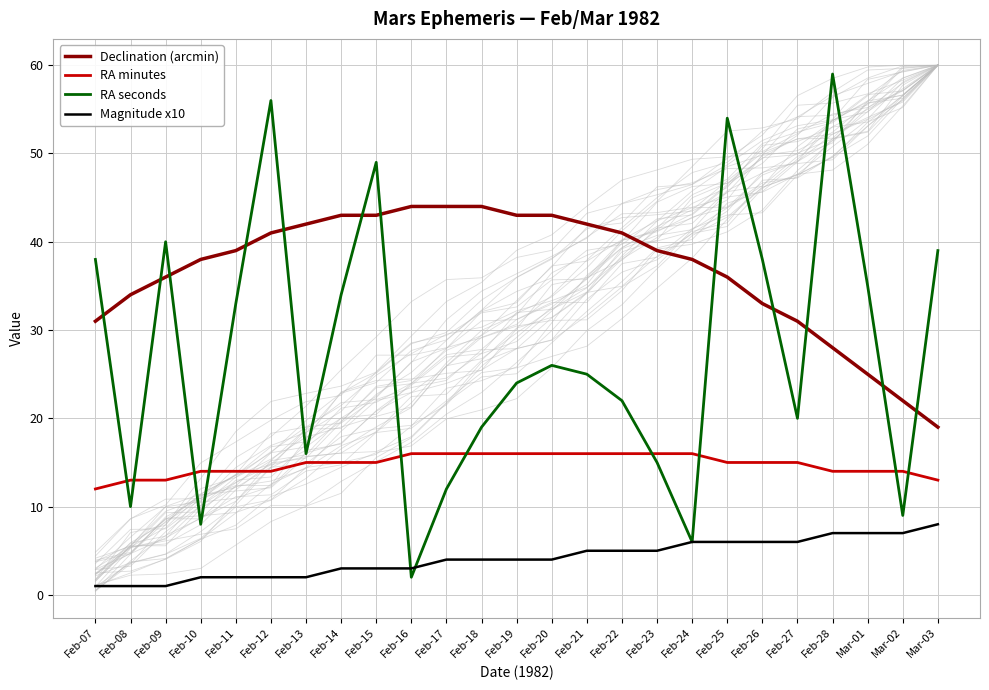

At which label does Declination (arcmin) first exceed 39?

Feb-12